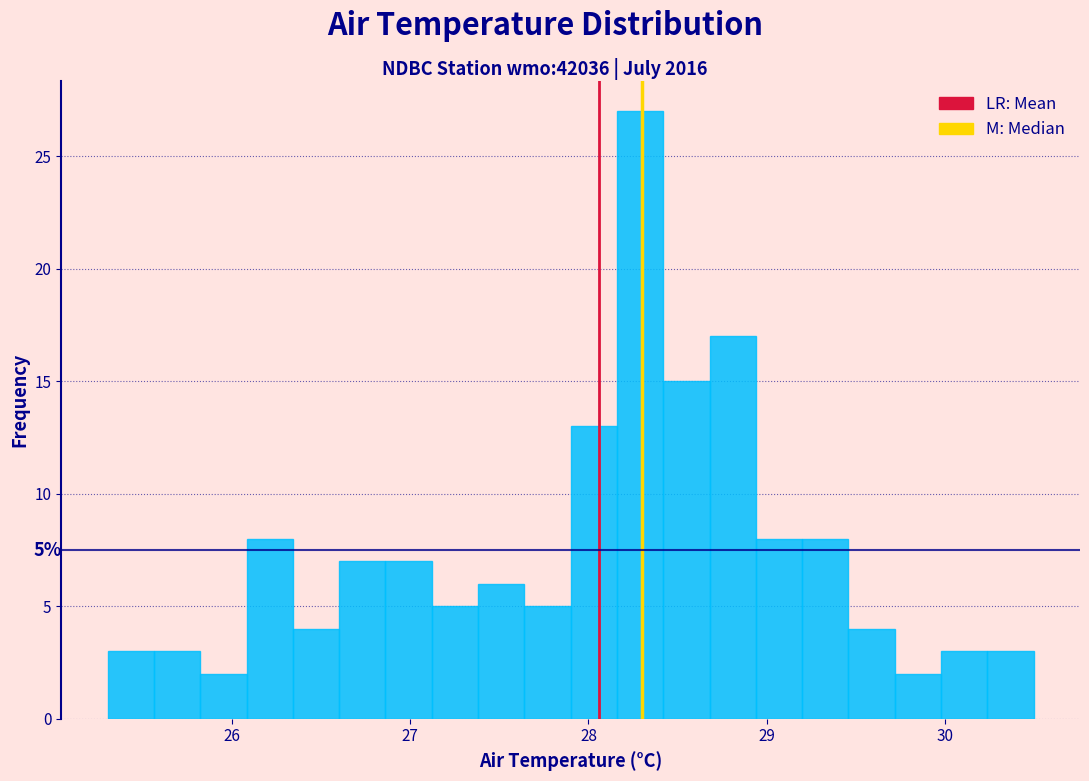

Read against the x-axis, roughly where is the centre of the tallest bar?

28.3